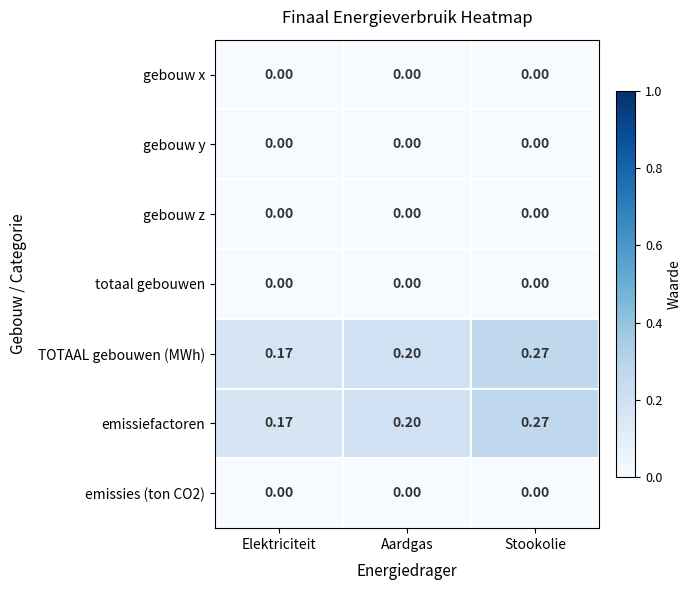

Rank the categories by emissiefactoren value from highest to lowest.

Stookolie, Aardgas, Elektriciteit